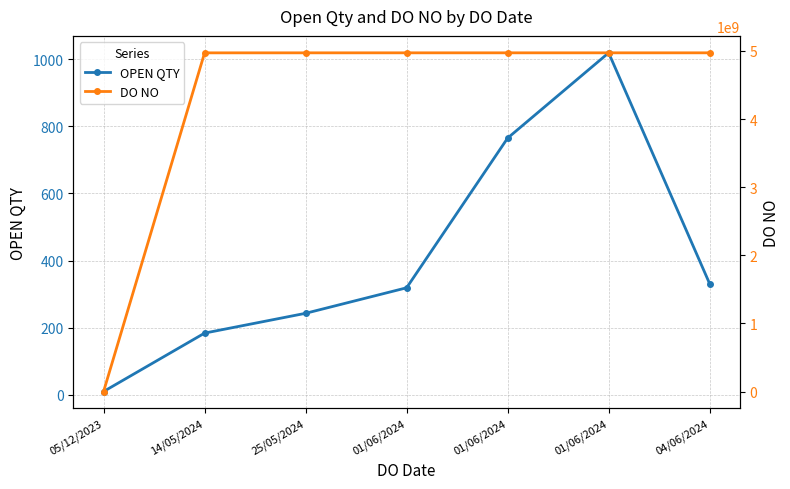

Rank the series by their average value, from lowest to highest.

OPEN QTY, DO NO